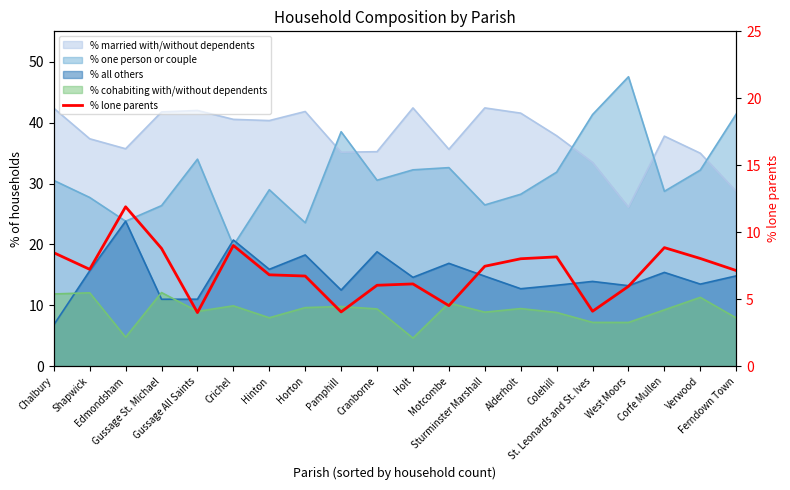

The value at Verwood is 8.0. True or false?

True